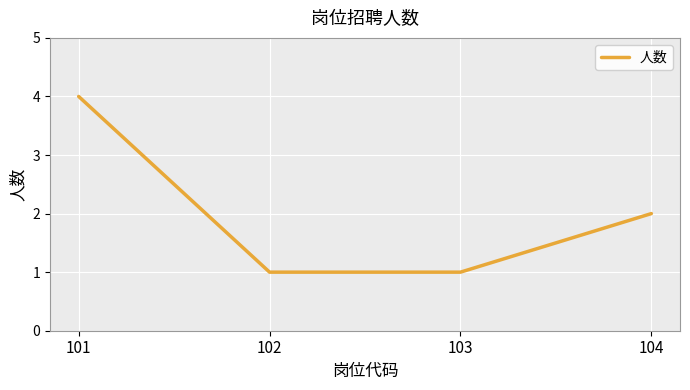

Is it true that the value at 104 is 2?

True